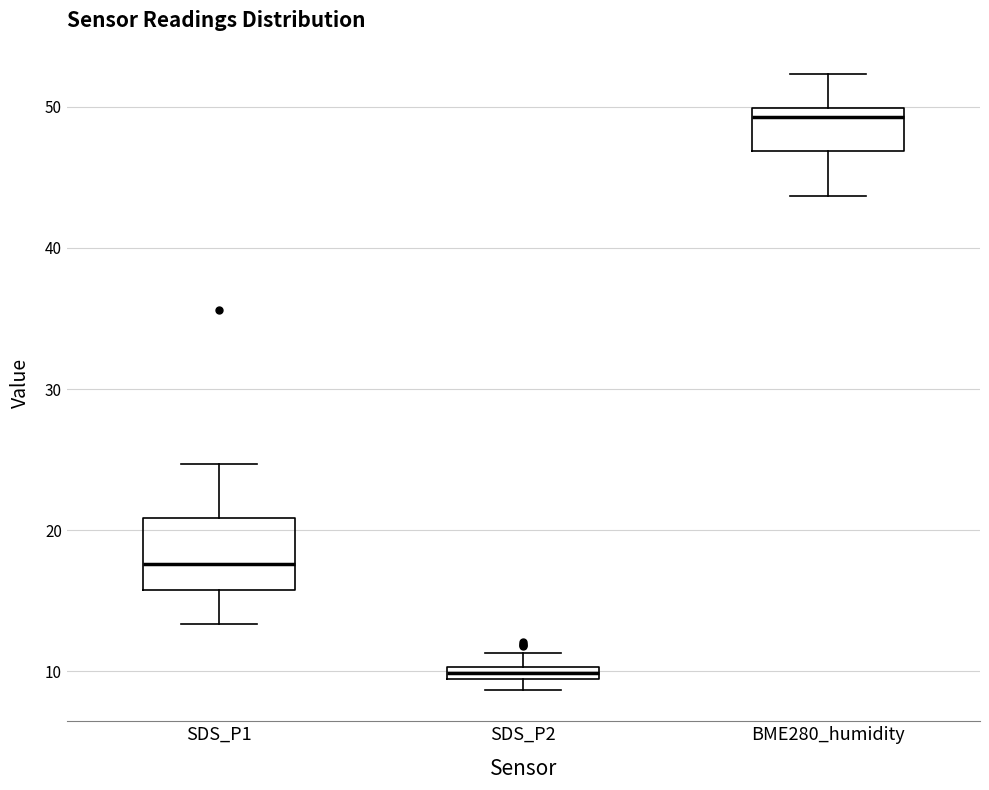

Which box is the tallest, from its lower edge to its upper edge?

SDS_P1